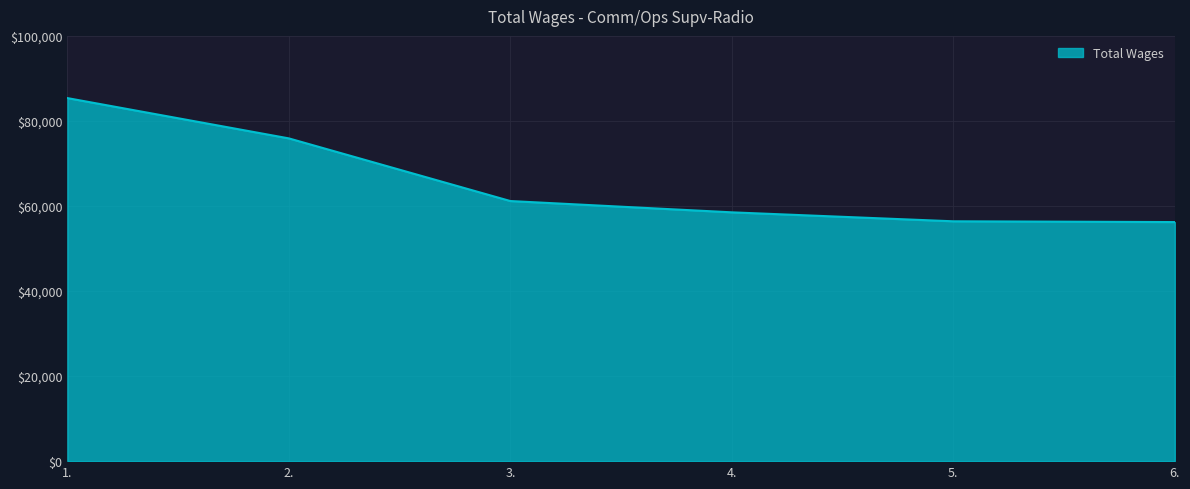

Which label corresponds to the largest value in the chart?

1.